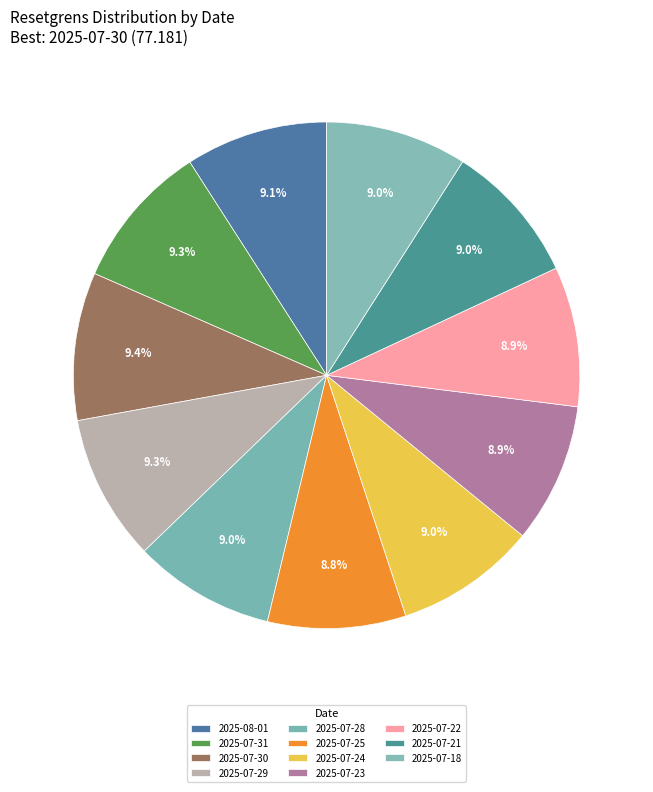

Do 2025-07-23 and 2025-07-31 together represent more than half of the pie?

No